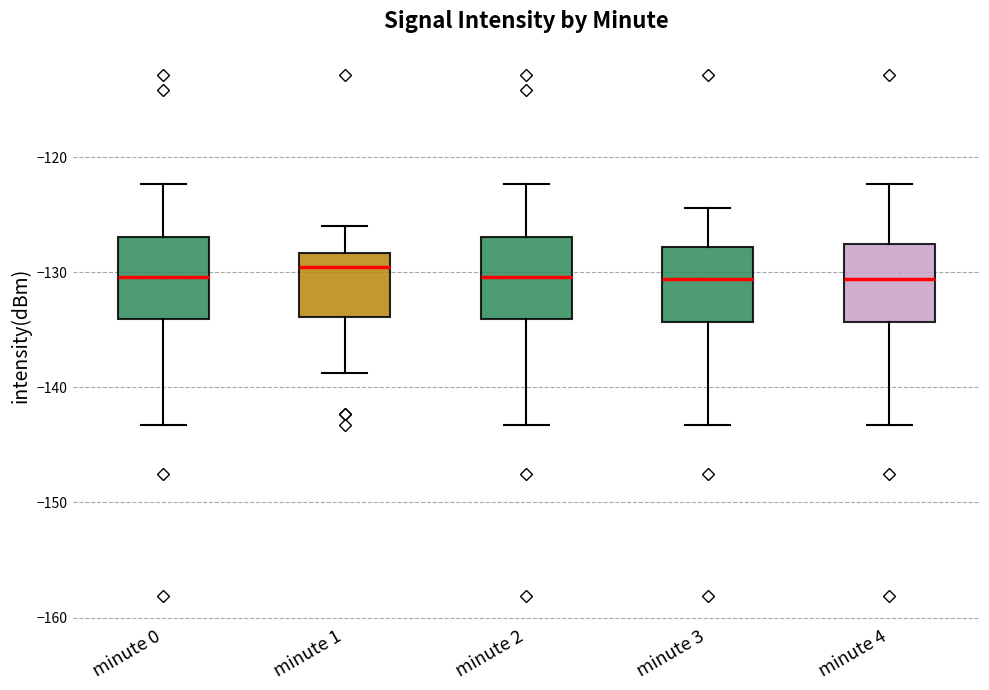

Reading left to right, transcribe this box plot: for each box, give where its median line is, the range the box spans, and where its two whiskers end, as read against the y-axis. The values are not printed on the chart, so give them approximately, as read against the axis.

minute 0: median -130, box -134 to -127, whiskers -143 to -122
minute 1: median -130, box -134 to -128, whiskers -139 to -126
minute 2: median -130, box -134 to -127, whiskers -143 to -122
minute 3: median -131, box -134 to -128, whiskers -143 to -124
minute 4: median -131, box -134 to -128, whiskers -143 to -122